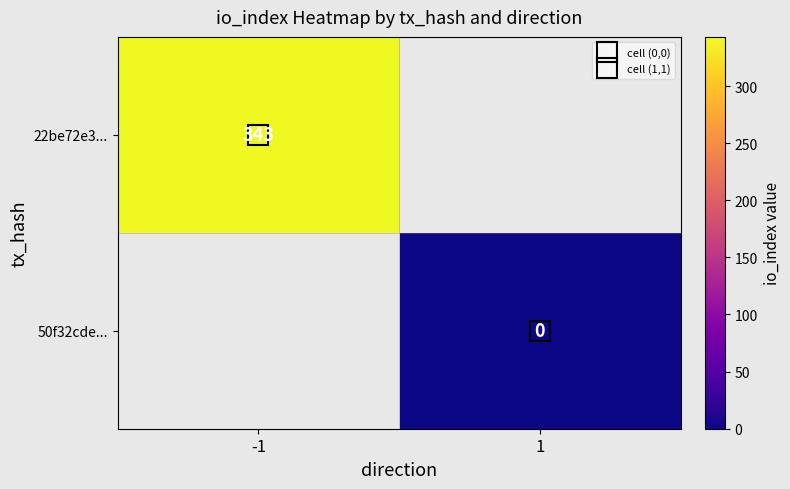

What is the maximum value shown in the chart?

343.0